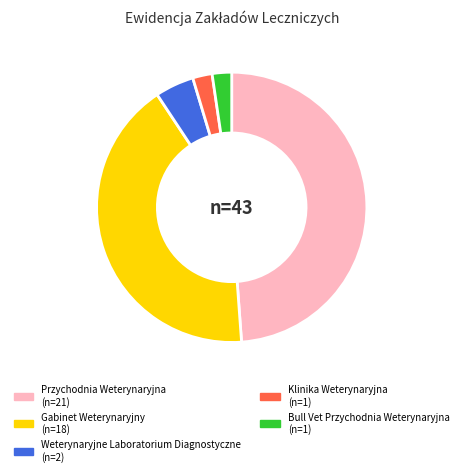

What is the largest slice in the pie chart?

Przychodnia Weterynaryjna